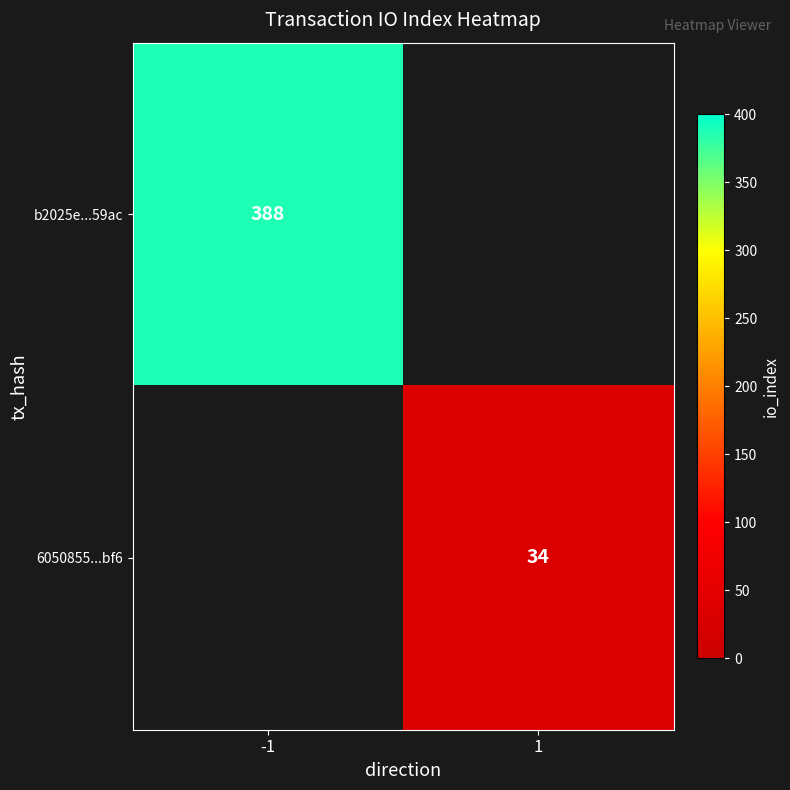

How many categories are shown in the chart?

2